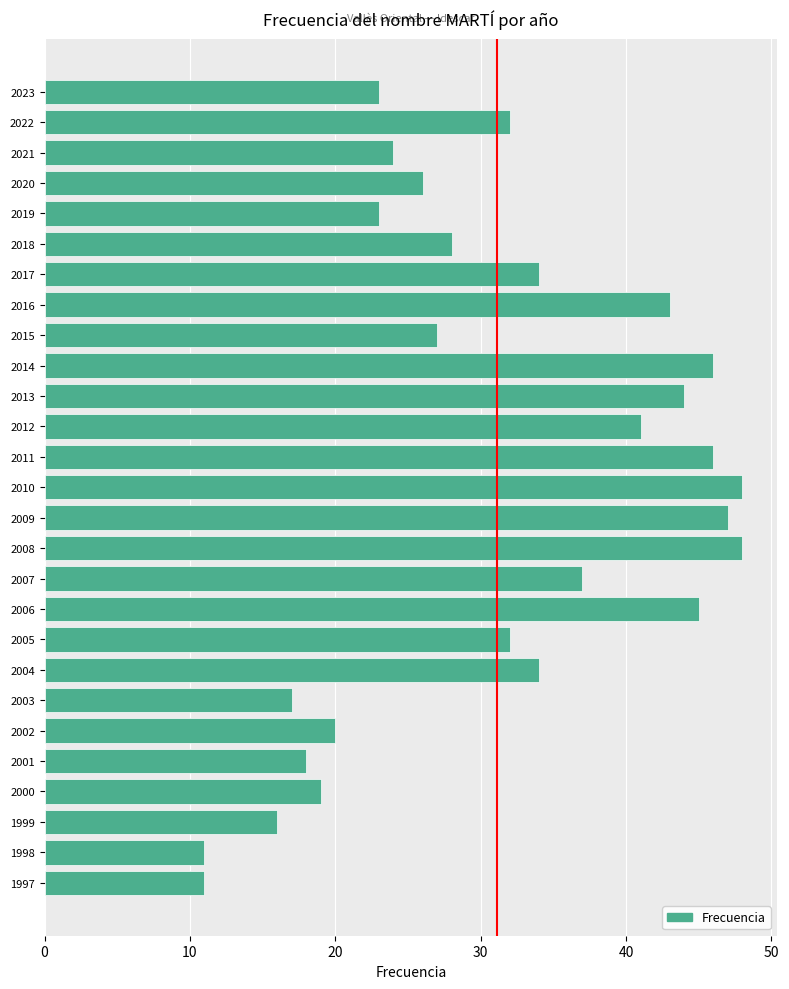

What is the smallest value displayed?

11